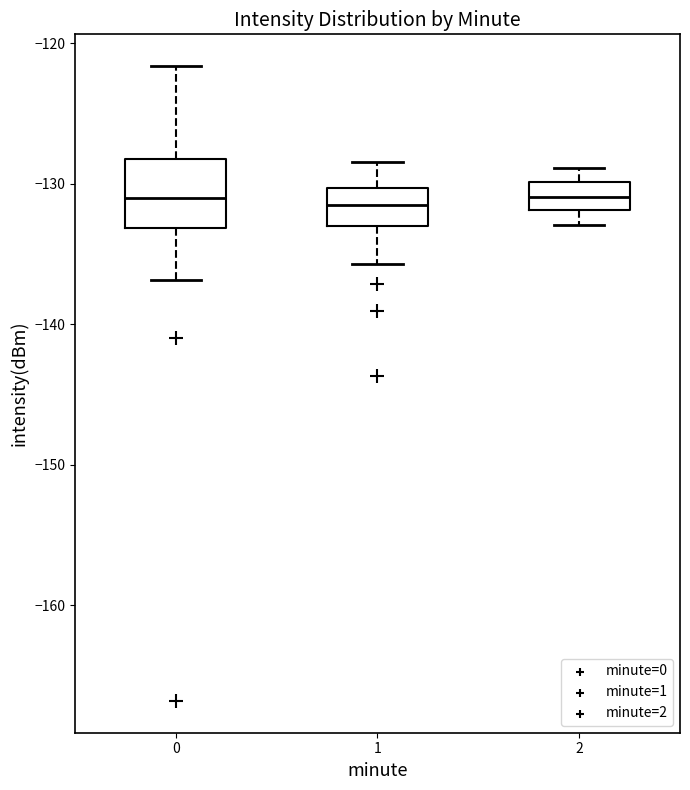

Which box is the tallest, from its lower edge to its upper edge?

0